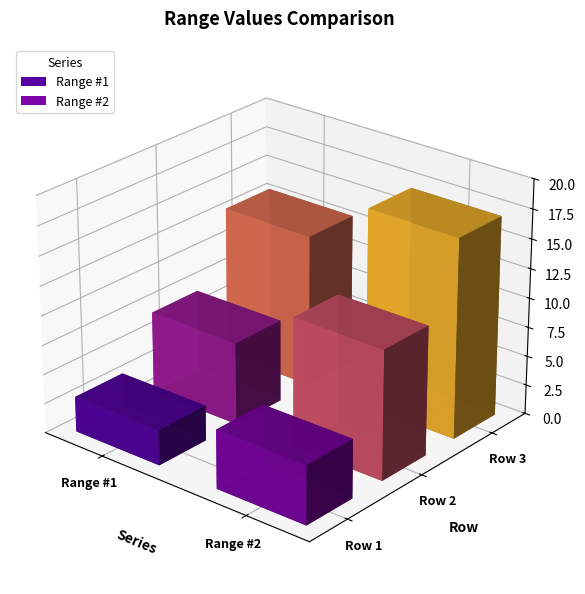

What value does the Range #2 series have at Row 2?

11